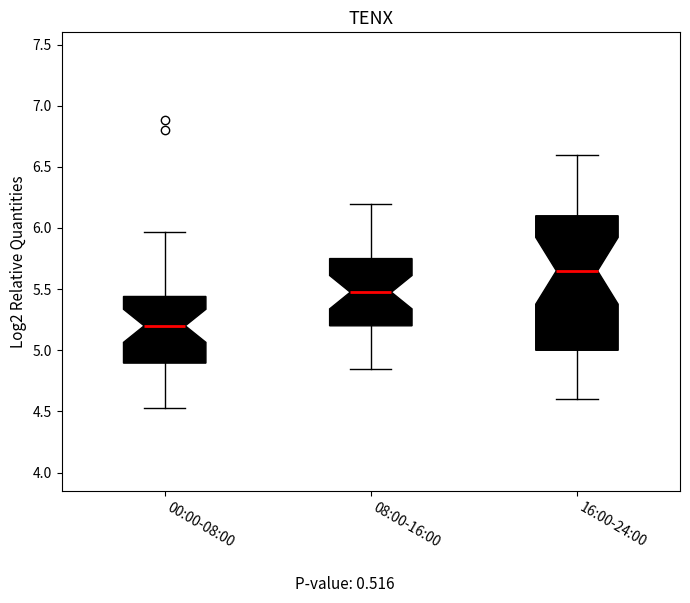

Which box's median line is the lowest?

00:00-08:00